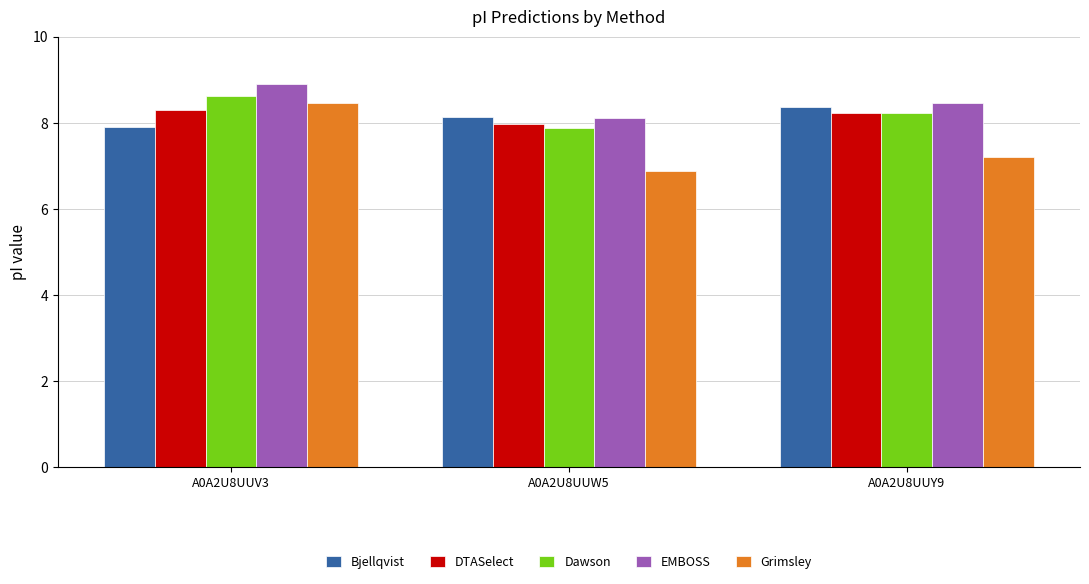

List the labels in order of Grimsley value, largest first.

A0A2U8UUV3, A0A2U8UUY9, A0A2U8UUW5